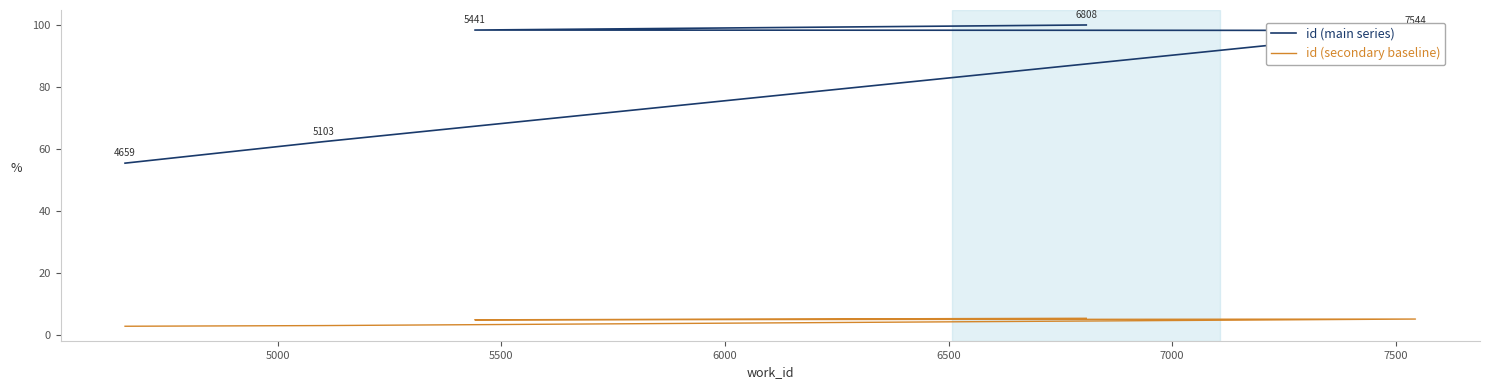

Which series changed the most between 4500 and 5000?

id (main series)